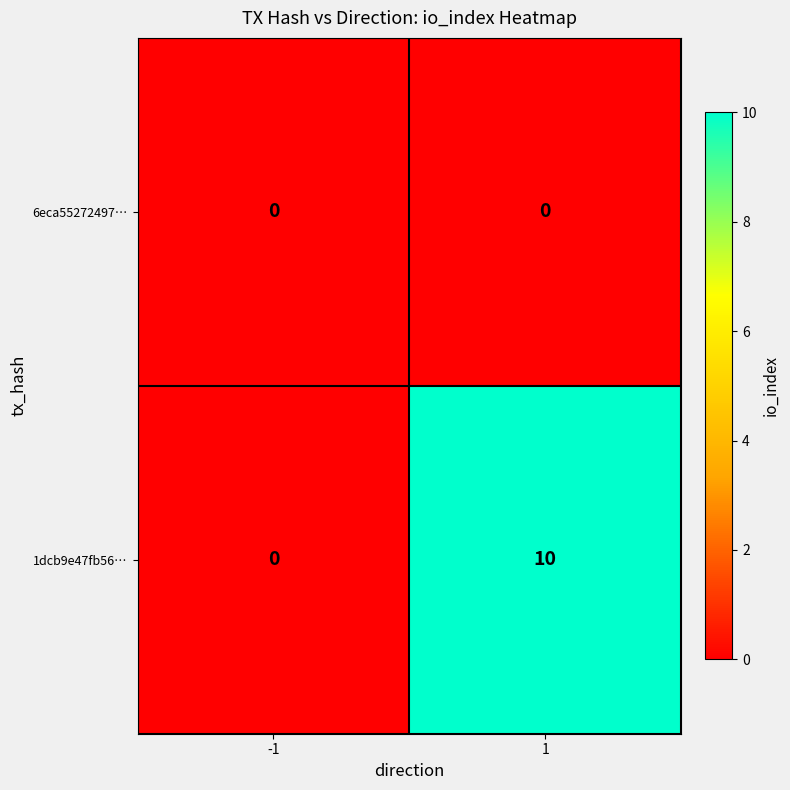

List the series in order of their overall mean, lowest first.

6eca55272497…, 1dcb9e47fb56…